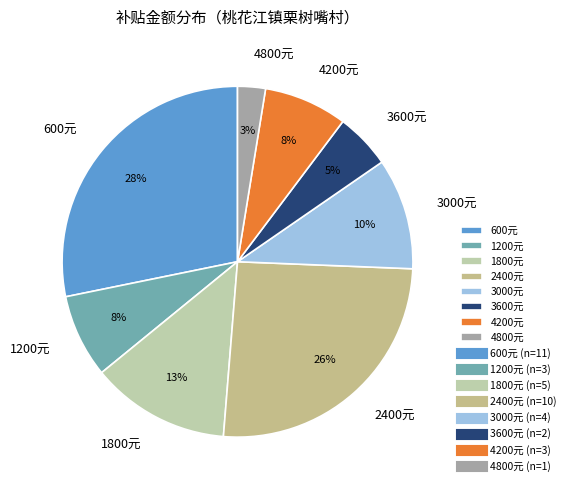

Is there a majority slice in this chart?

No